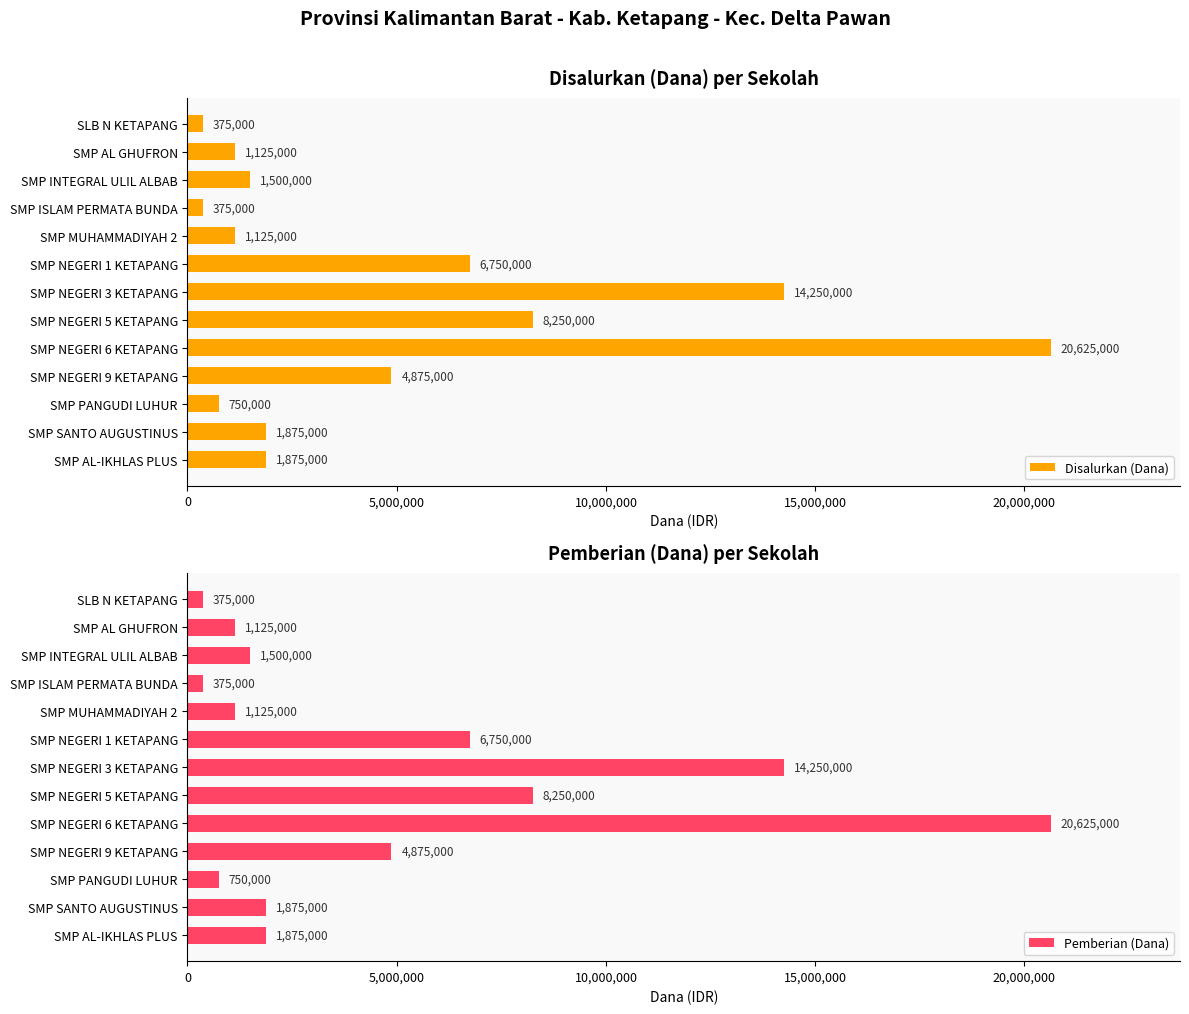

Count the number of categories in the chart.

13